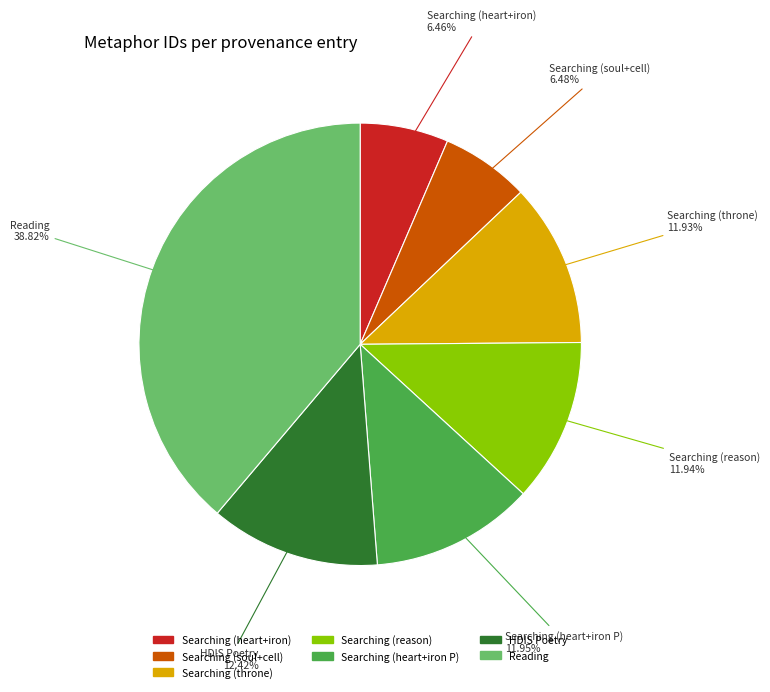

Approximately how many times larger is the value at Reading compared to Searching (heart+iron P)?

3.2